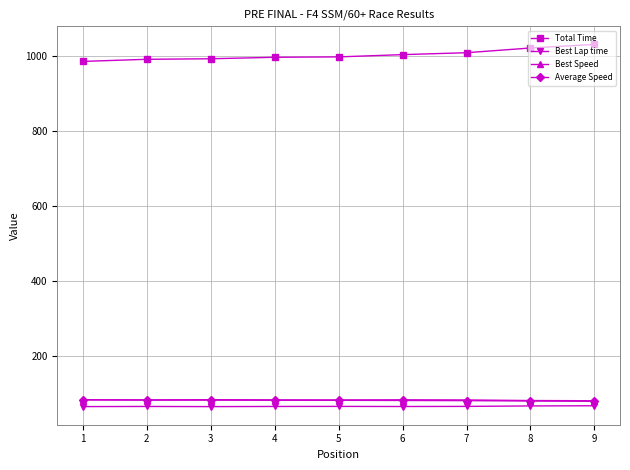

What is the sum of the Best Lap time values at 7 and 6?

131.3